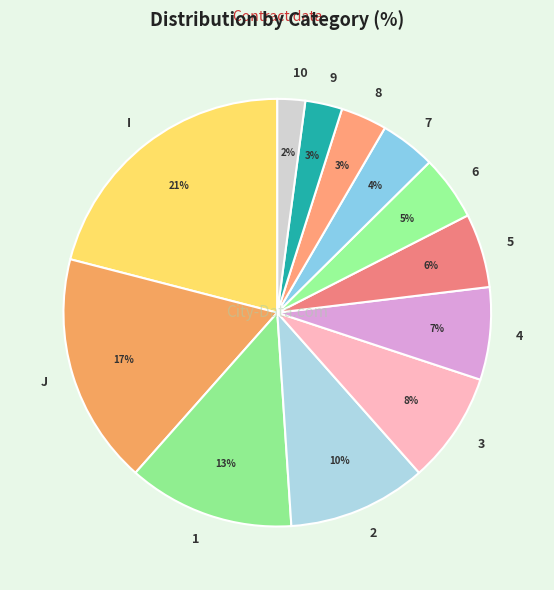

To the nearest percent, what percentage of the pie is 2?

10%